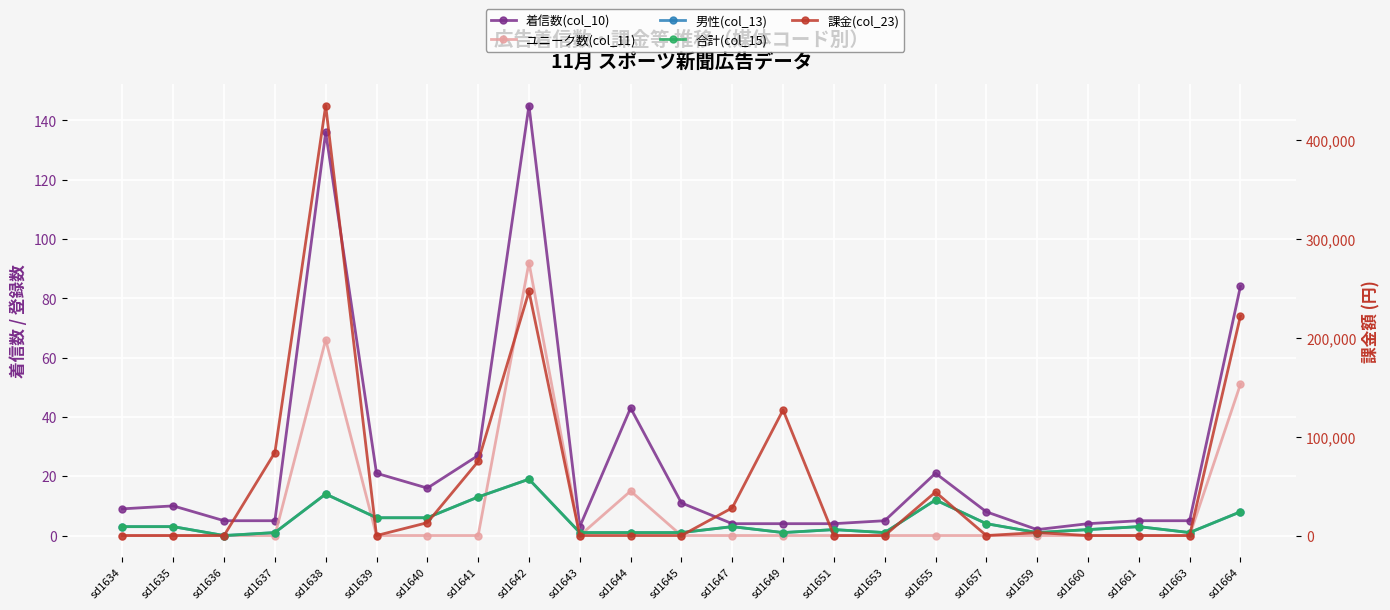

What are all the series names shown in the legend?

着信数(col_10), ユニーク数(col_11), 男性(col_13), 合計(col_15), 課金(col_23)